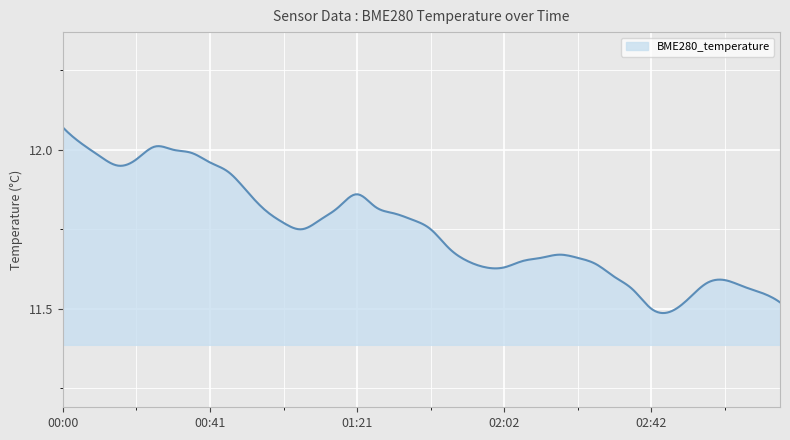

What is the difference between the maximum and minimum values?

0.6